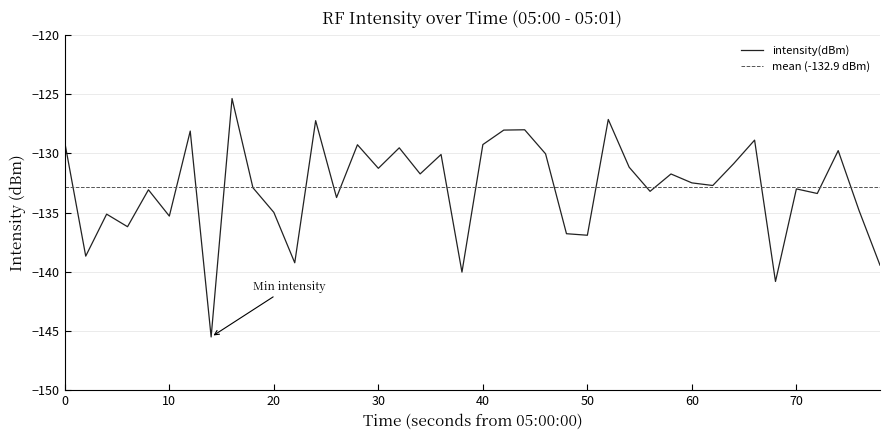

How many lines are shown in the chart?

1